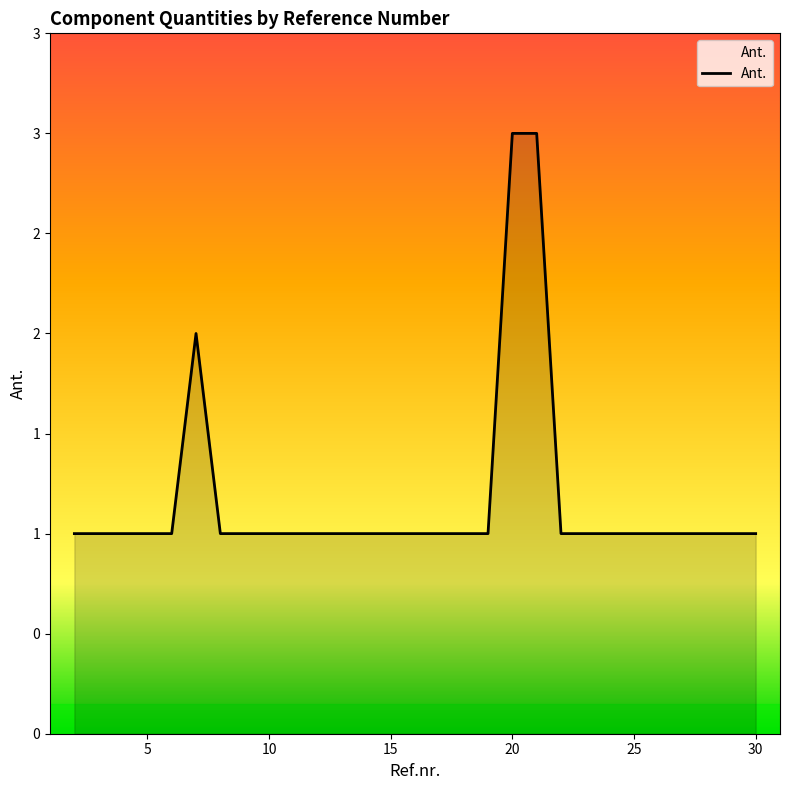

Does the chart display data point markers on the line(s)?

No